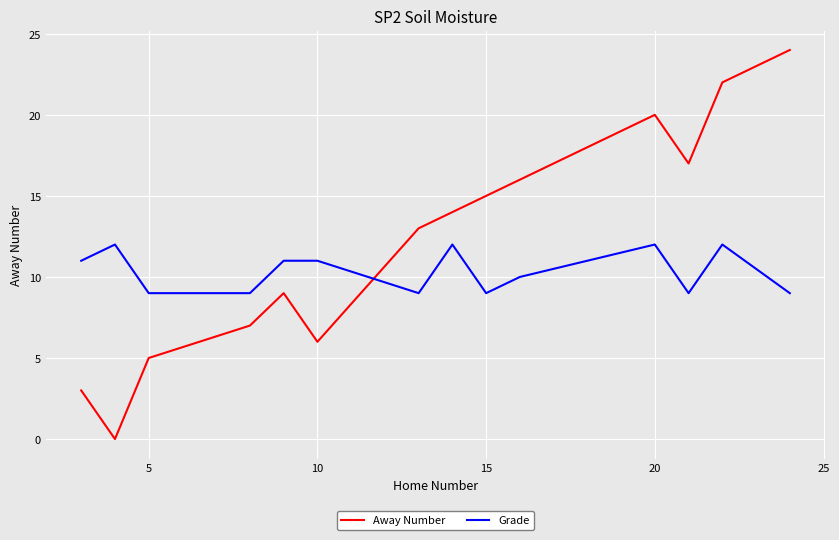

Reading left to right, transcribe all the data shown in this chart.

Away Number: 3	0	5	7	9	6	13	14	15	16	20	17	22	24
Grade: 11	12	9	9	11	11	9	12	9	10	12	9	12	9